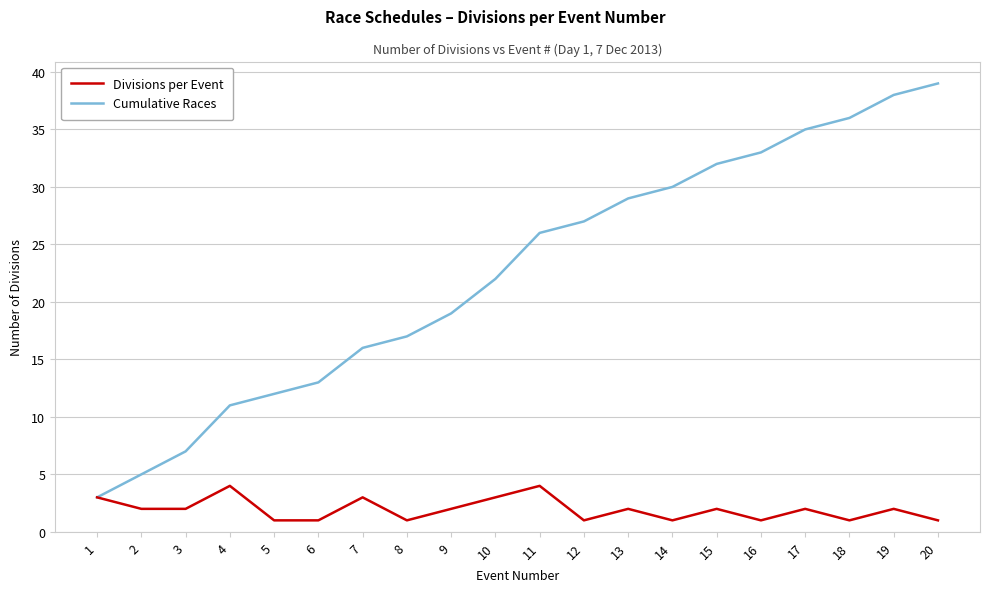

How many values in the Cumulative Races series are below 26?

10